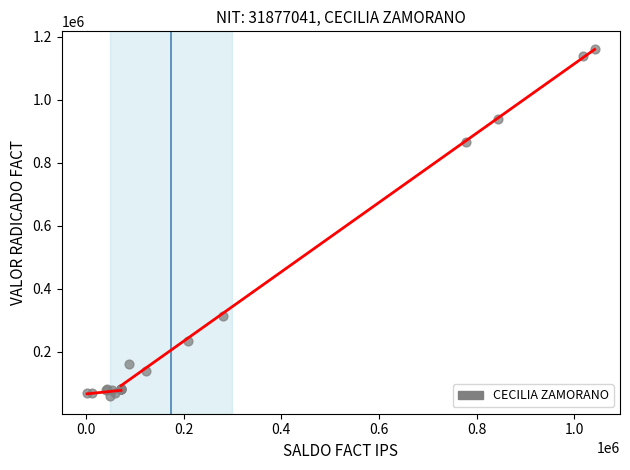

What Y value in the scatter plot is closest to 609800?

866000